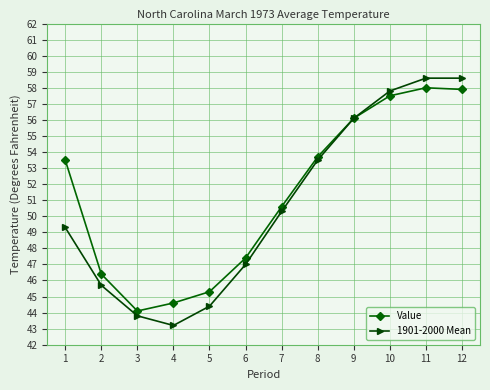

Is the value of 1901-2000 Mean at 2 greater than the value of Value at 9?

No